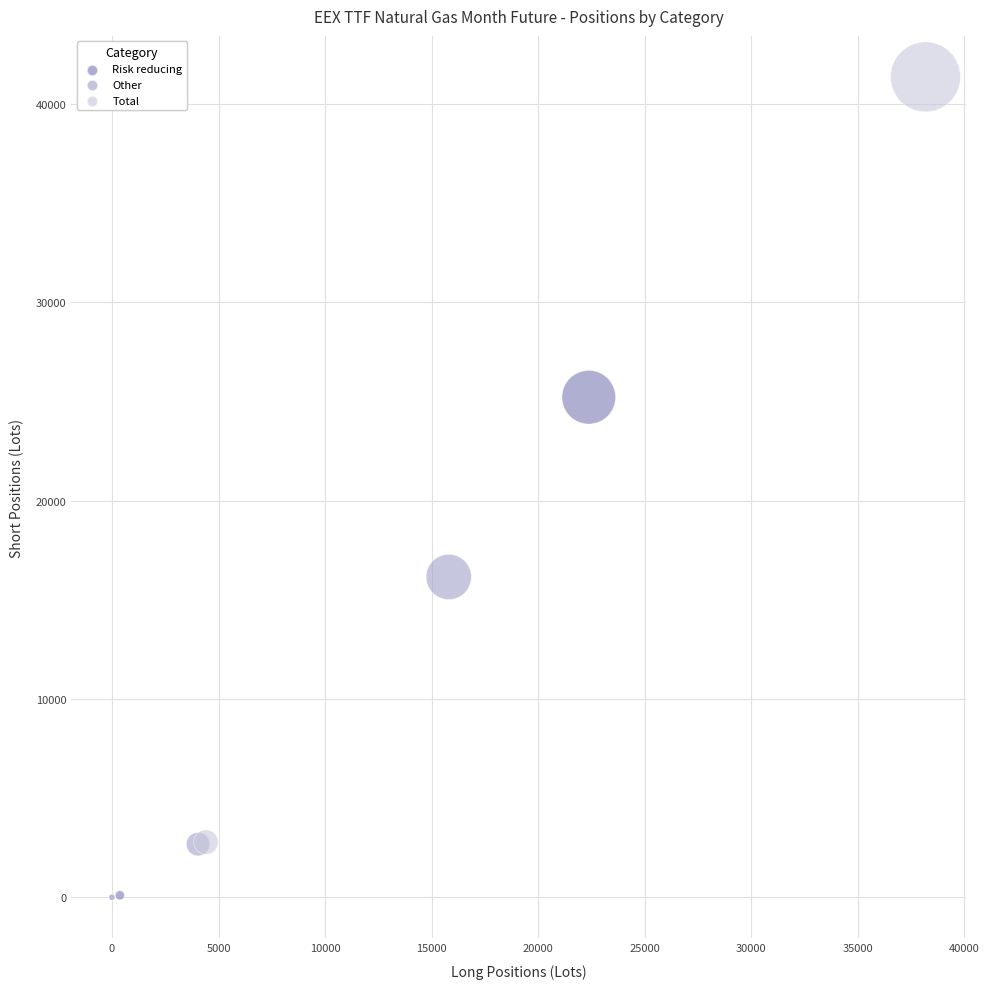

Which series contains the highest Y value?

Total